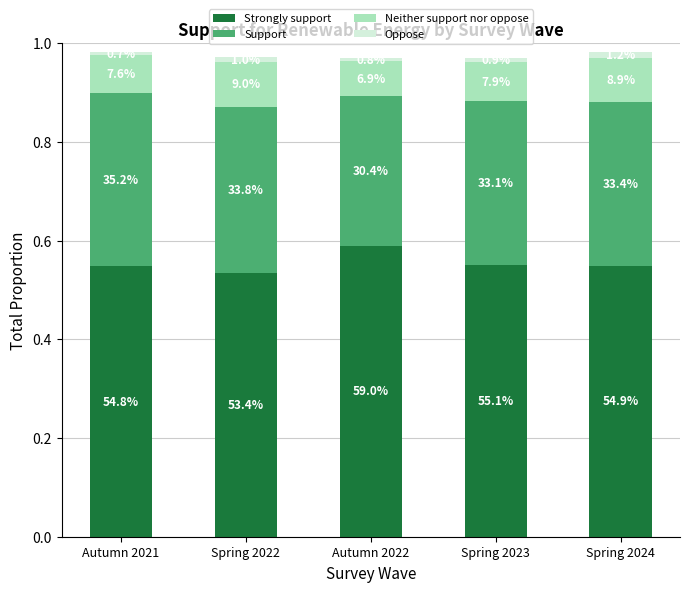

Does the chart contain any negative values?

No